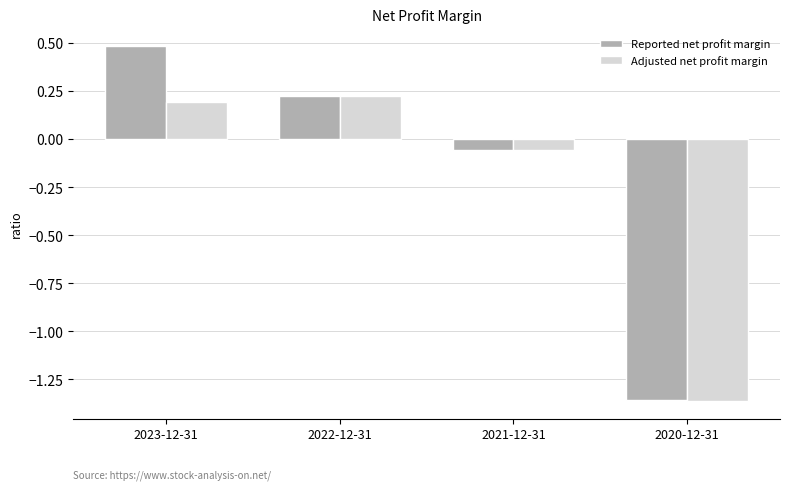

True or false: Reported net profit margin has a value of 0.0 at 2022-12-31.

False